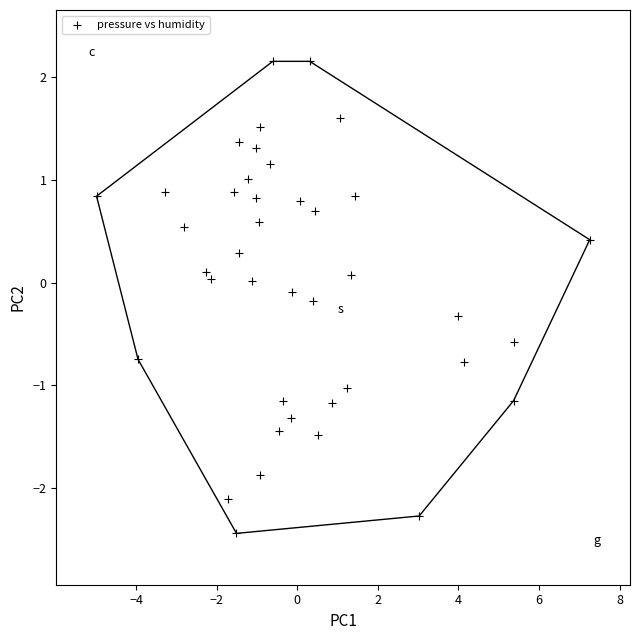

What is the range of X values (max minus min)?

12.2